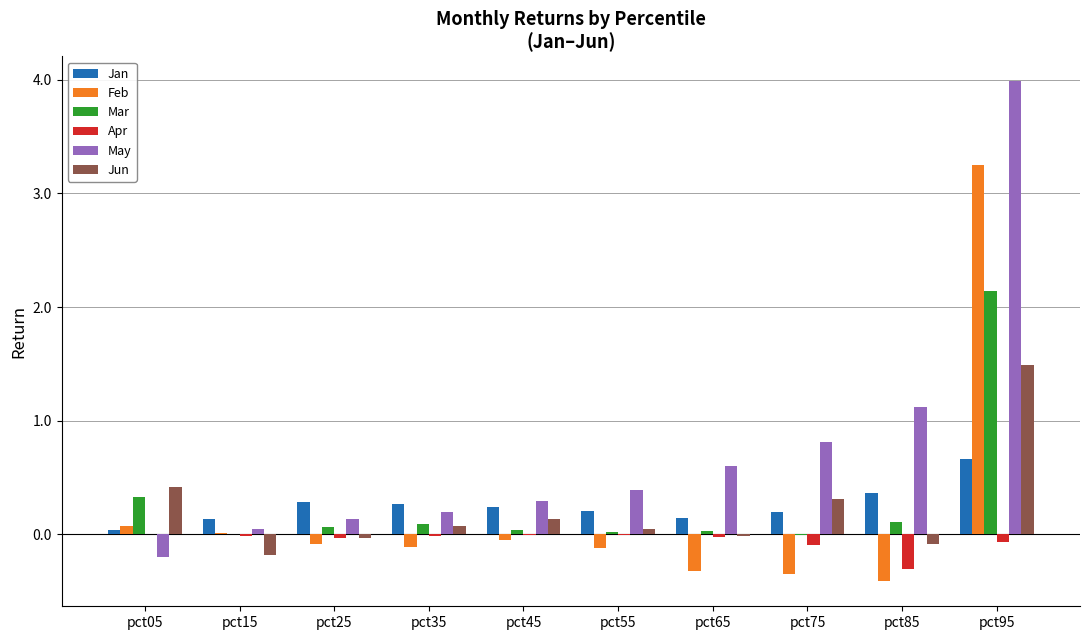

Is the value of Jan at pct45 greater than the value of Jun at pct65?

Yes